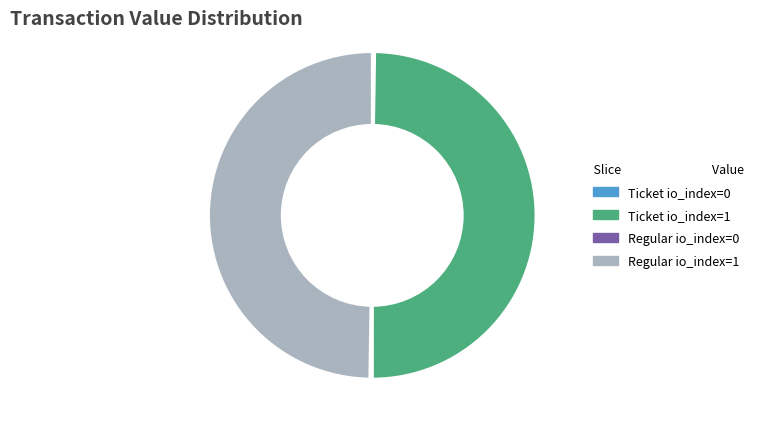

The Ticket io_index=1 slice represents 42% of the pie. True or false?

False